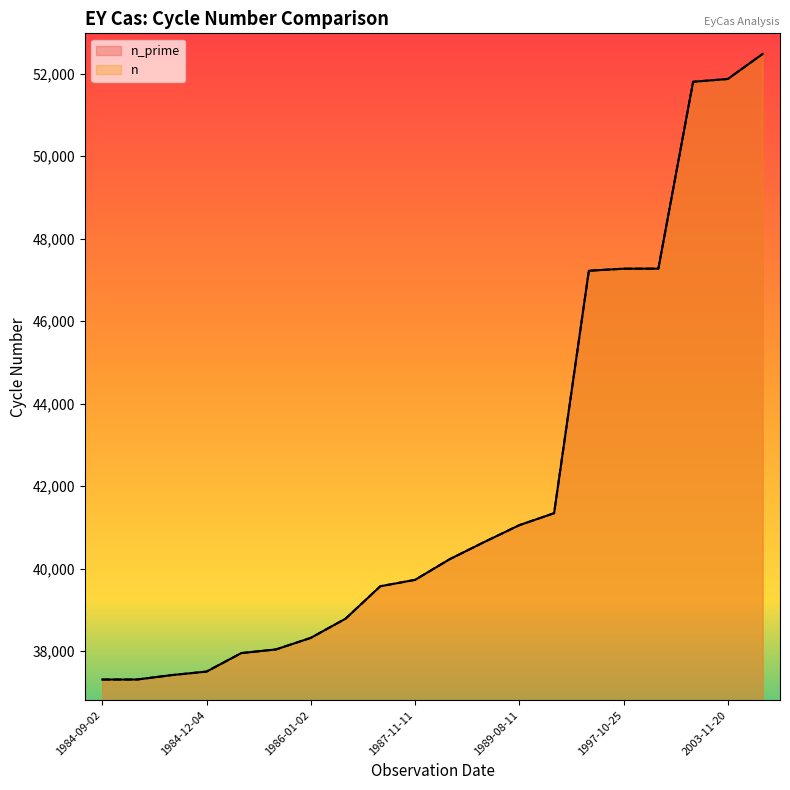

Is it true that n equals 49711.0 at 1984-12-04?

False